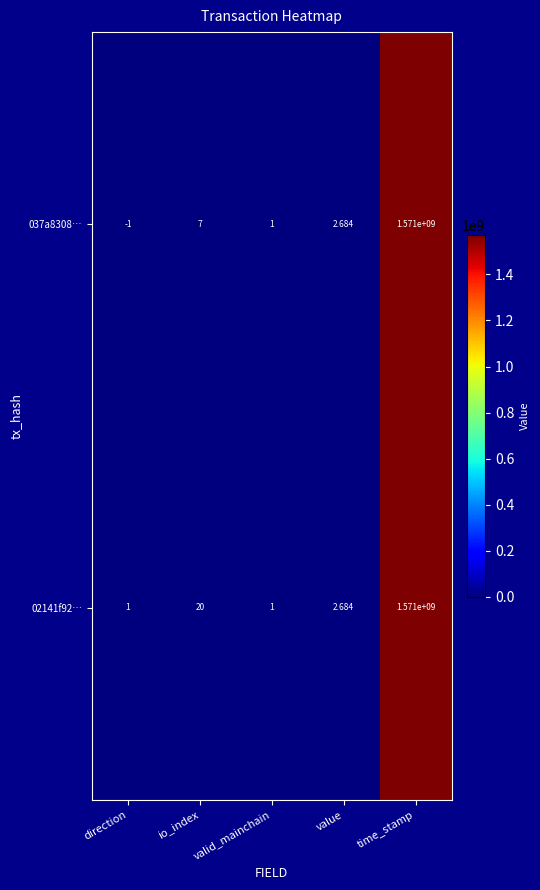

Which category has the lowest value across all series?

direction